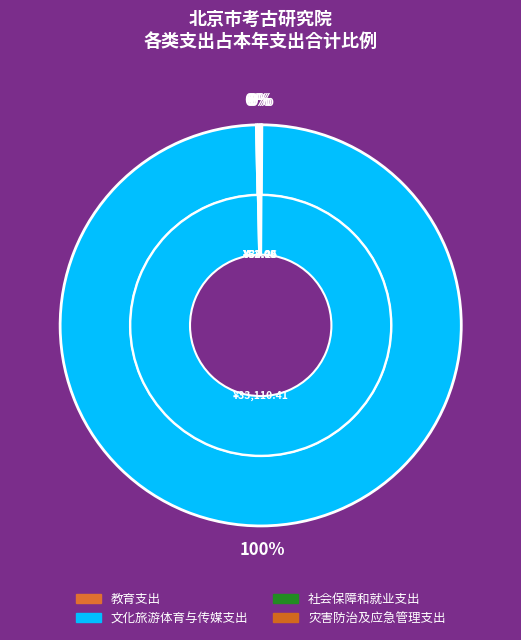

Which category has the biggest portion of the pie?

文化旅游体育与传媒支出